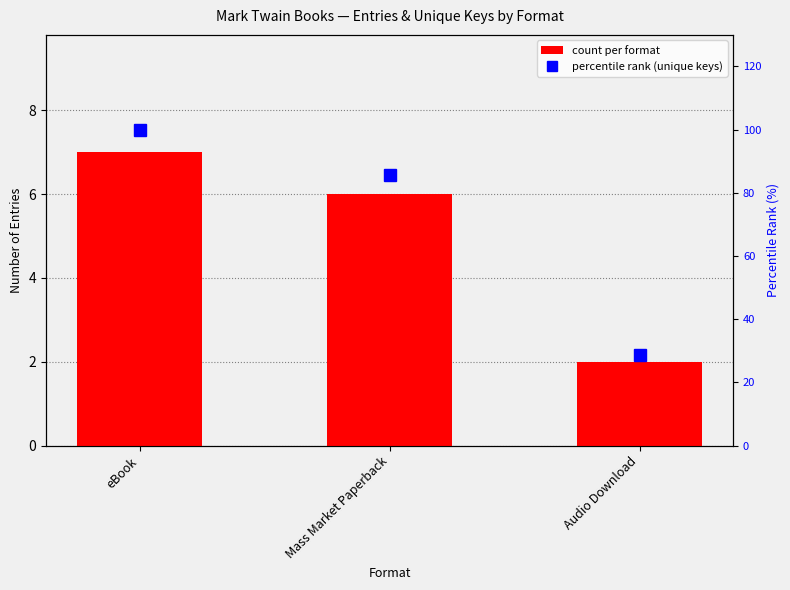

How many data points in percentile rank (unique keys) are less than 85?

1